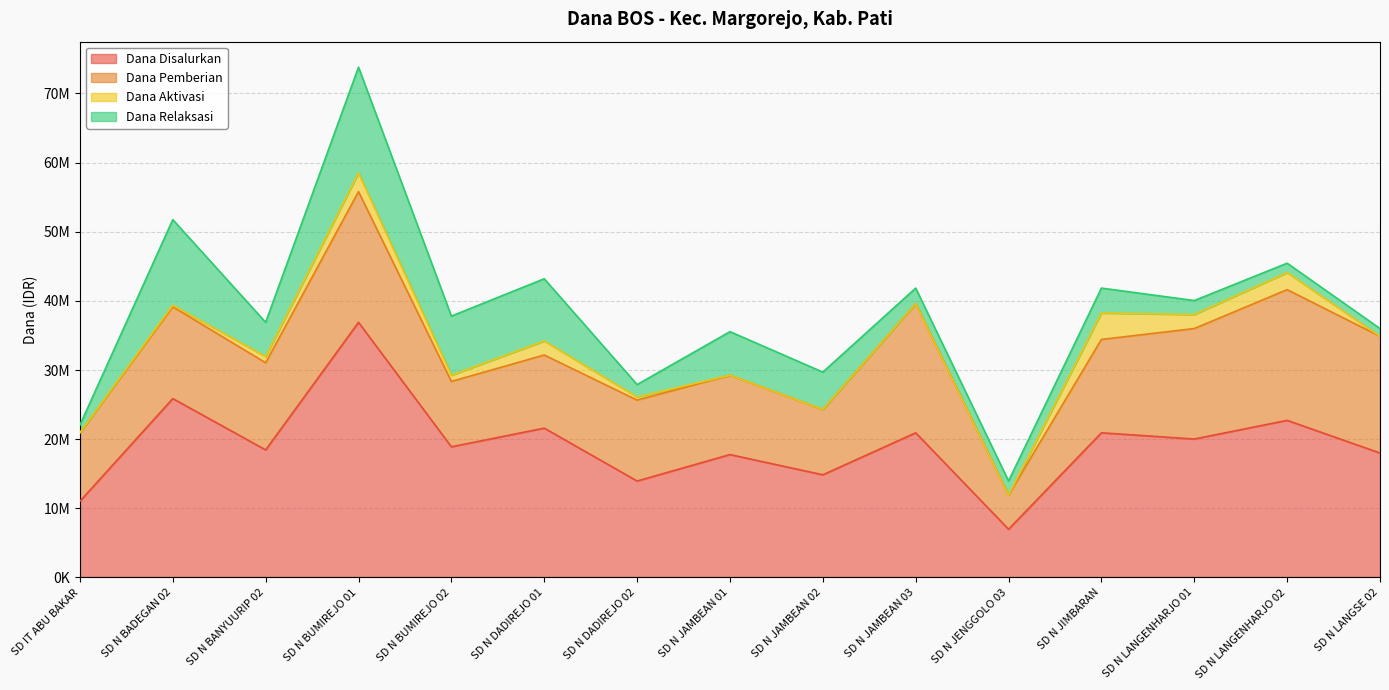

Between which two adjacent categories do Dana Aktivasi and Dana Relaksasi first intersect?

SD N JENGGOLO 03 and SD N JIMBARAN